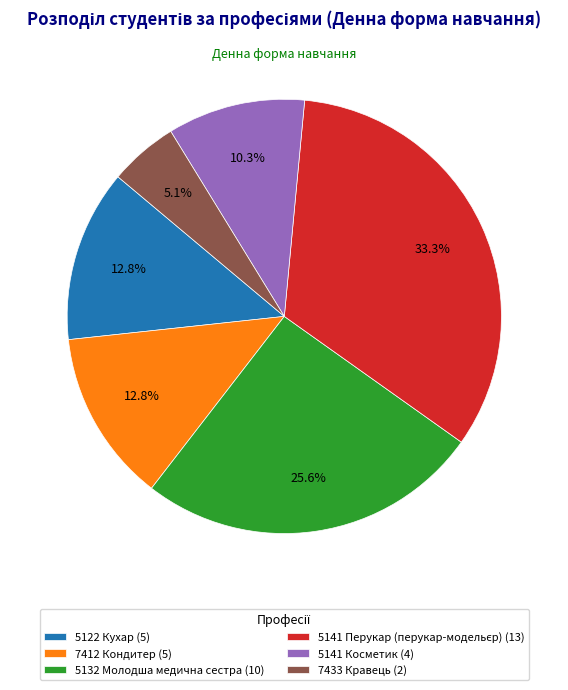

To the nearest percent, what portion does 5141 Косметик represent?

10%